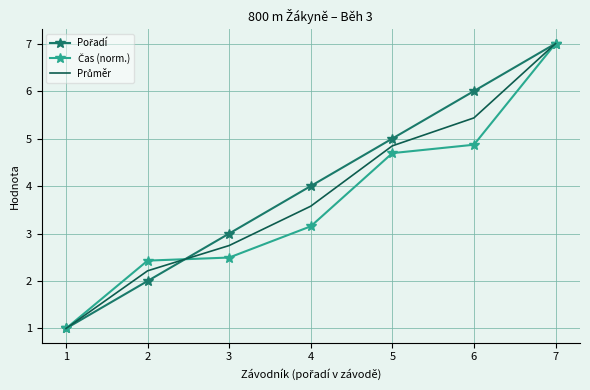

What is the difference between the highest and lowest values at 4?

0.8